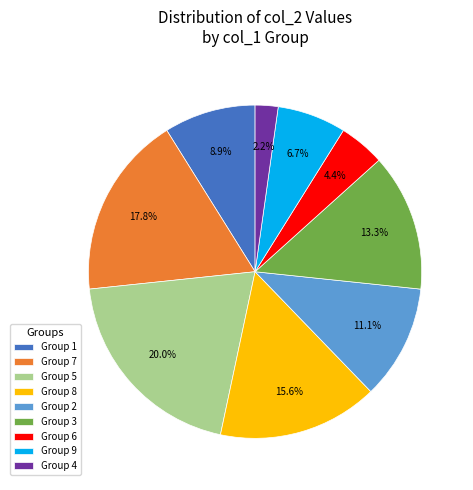

Which has a higher value, Group 9 or Group 3?

Group 3